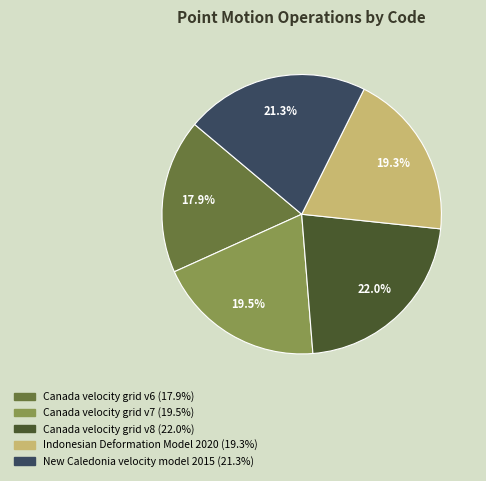

How many slices are in this pie chart?

5